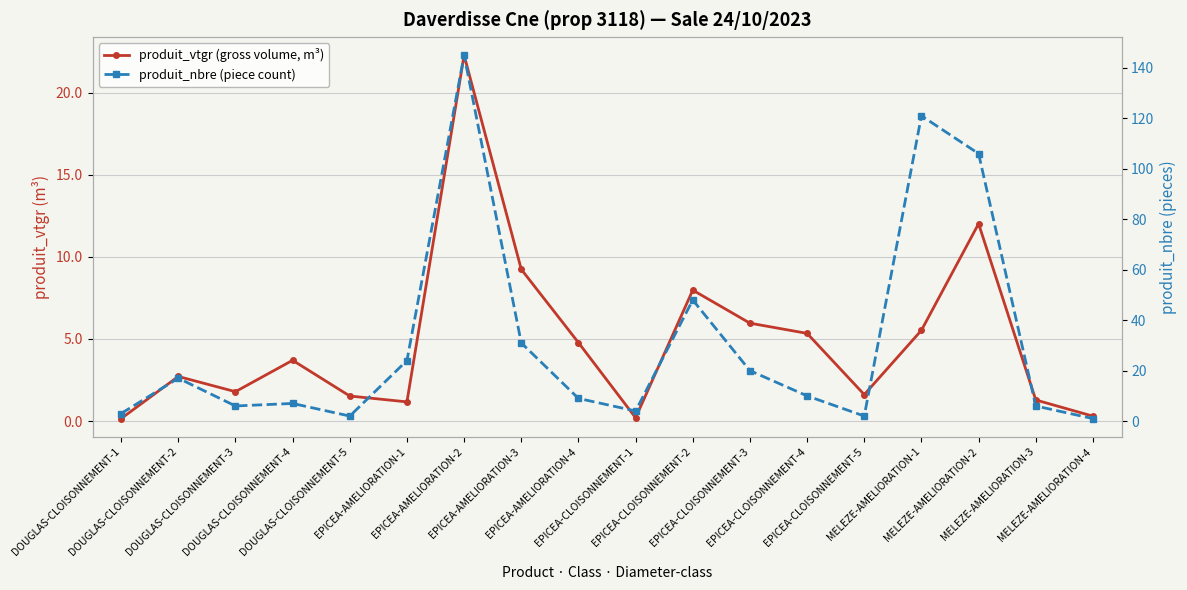

The value of produit_nbre (piece count) at DOUGLAS-CLOISONNEMENT-2 is 5.7. True or false?

False